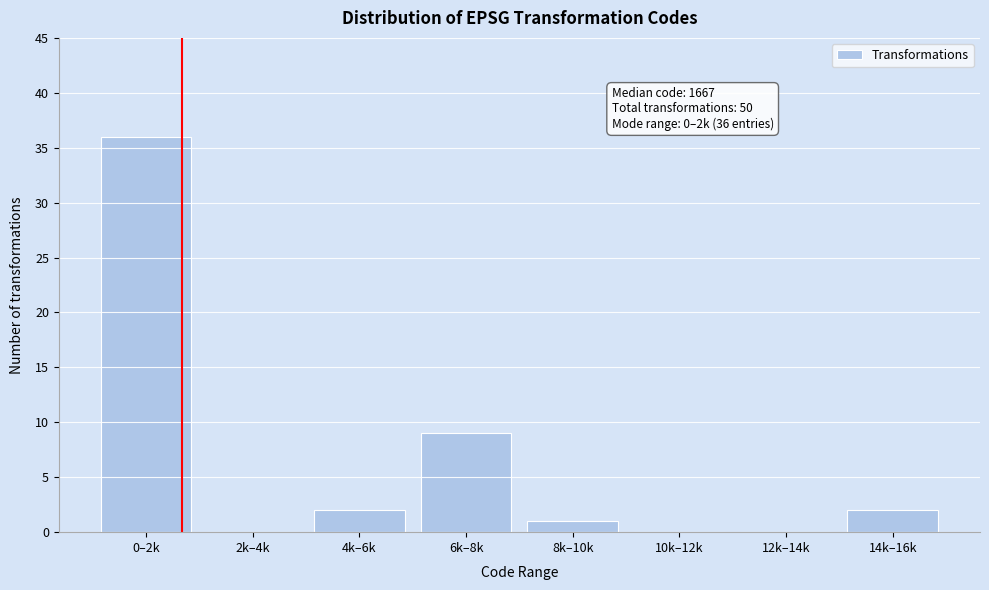

Reading left to right, extract all data points from this chart.

0–2k=36	2k–4k=0	4k–6k=2	6k–8k=9	8k–10k=1	10k–12k=0	12k–14k=0	14k–16k=2